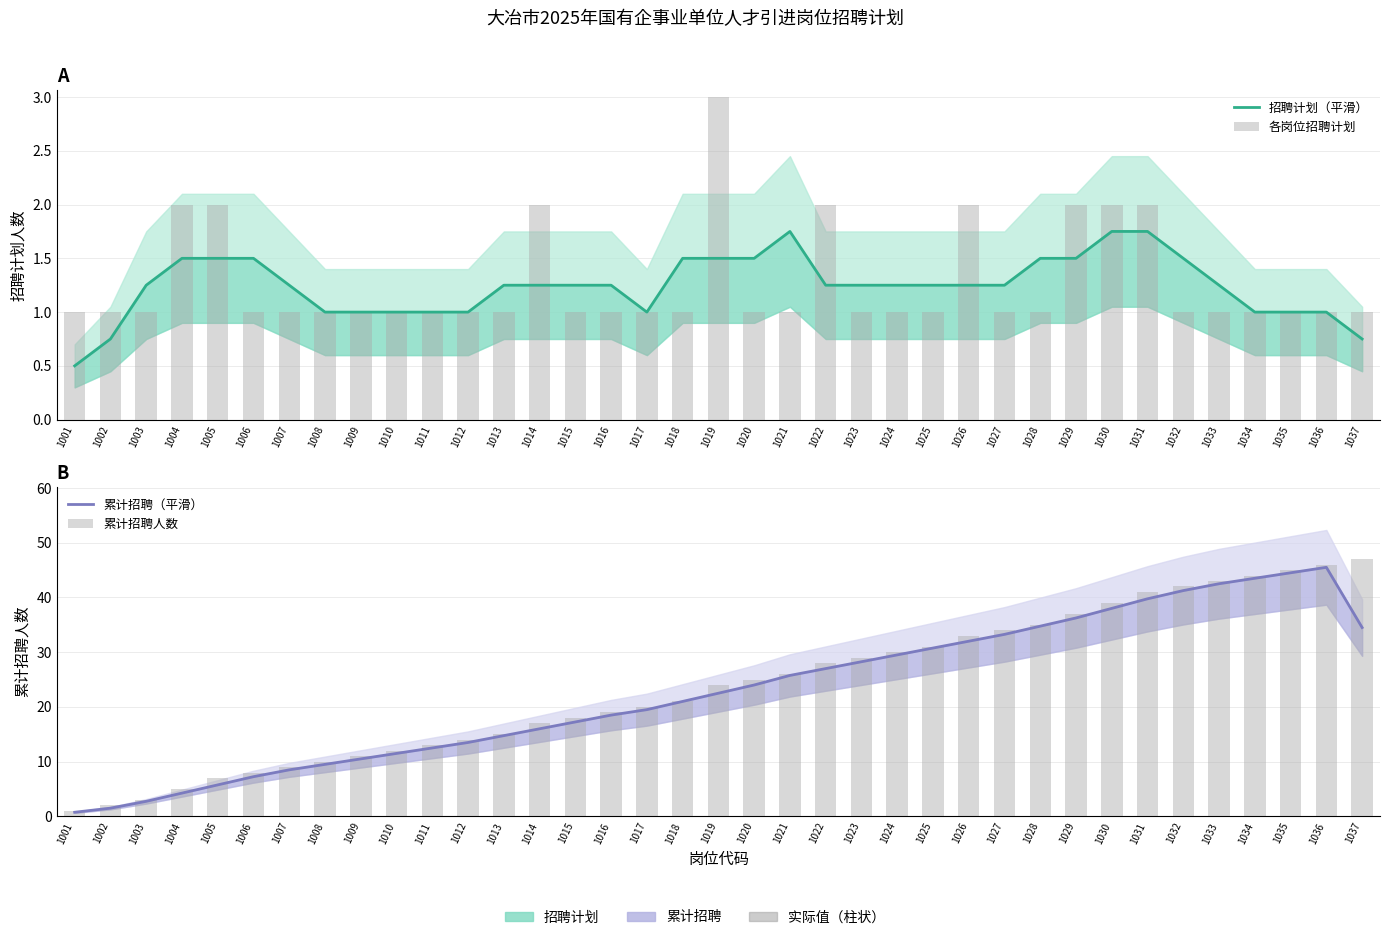

How many groups of bars are there?

37